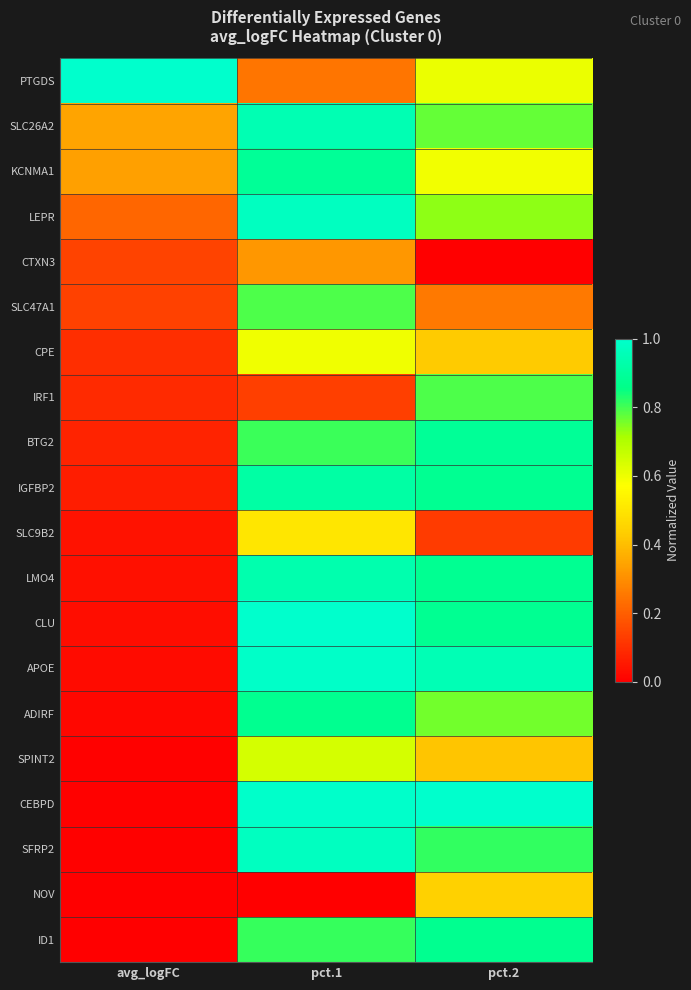

Reading left to right, what are all the values shown in this chart?

PTGDS: avg_logFC=1.0	pct.1=0.2	pct.2=0.6
SLC26A2: avg_logFC=0.3	pct.1=0.9	pct.2=0.8
KCNMA1: avg_logFC=0.3	pct.1=0.9	pct.2=0.6
LEPR: avg_logFC=0.2	pct.1=1.0	pct.2=0.7
CTXN3: avg_logFC=0.1	pct.1=0.3	pct.2=0.0
SLC47A1: avg_logFC=0.1	pct.1=0.8	pct.2=0.3
CPE: avg_logFC=0.1	pct.1=0.6	pct.2=0.4
IRF1: avg_logFC=0.1	pct.1=0.1	pct.2=0.8
BTG2: avg_logFC=0.1	pct.1=0.8	pct.2=0.9
IGFBP2: avg_logFC=0.1	pct.1=0.9	pct.2=0.9
SLC9B2: avg_logFC=0.0	pct.1=0.5	pct.2=0.1
LMO4: avg_logFC=0.0	pct.1=0.9	pct.2=0.9
CLU: avg_logFC=0.0	pct.1=1.0	pct.2=0.9
APOE: avg_logFC=0.0	pct.1=1.0	pct.2=0.9
ADIRF: avg_logFC=0.0	pct.1=0.9	pct.2=0.8
SPINT2: avg_logFC=0.0	pct.1=0.6	pct.2=0.4
CEBPD: avg_logFC=0.0	pct.1=1.0	pct.2=1.0
SFRP2: avg_logFC=0.0	pct.1=1.0	pct.2=0.8
NOV: avg_logFC=0.0	pct.1=0.0	pct.2=0.4
ID1: avg_logFC=0.0	pct.1=0.8	pct.2=0.9